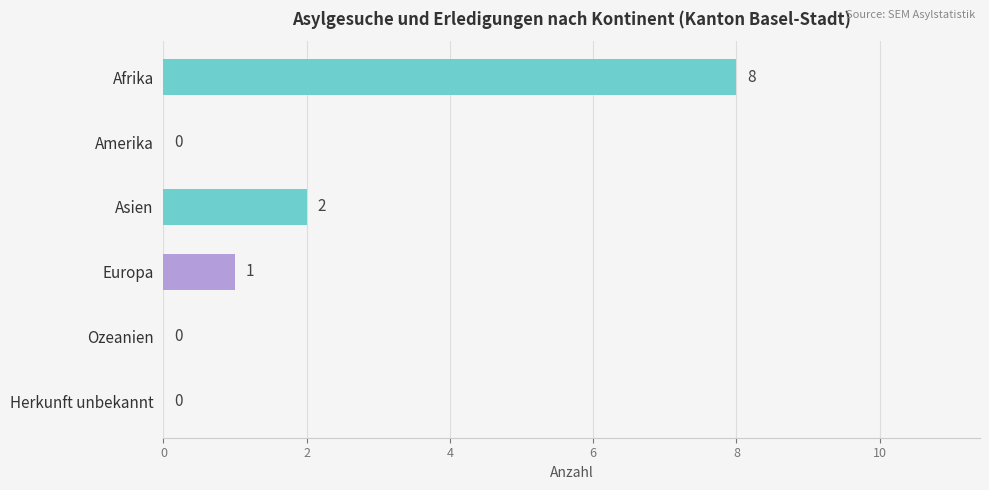

How many values are between 0 and 2?

5